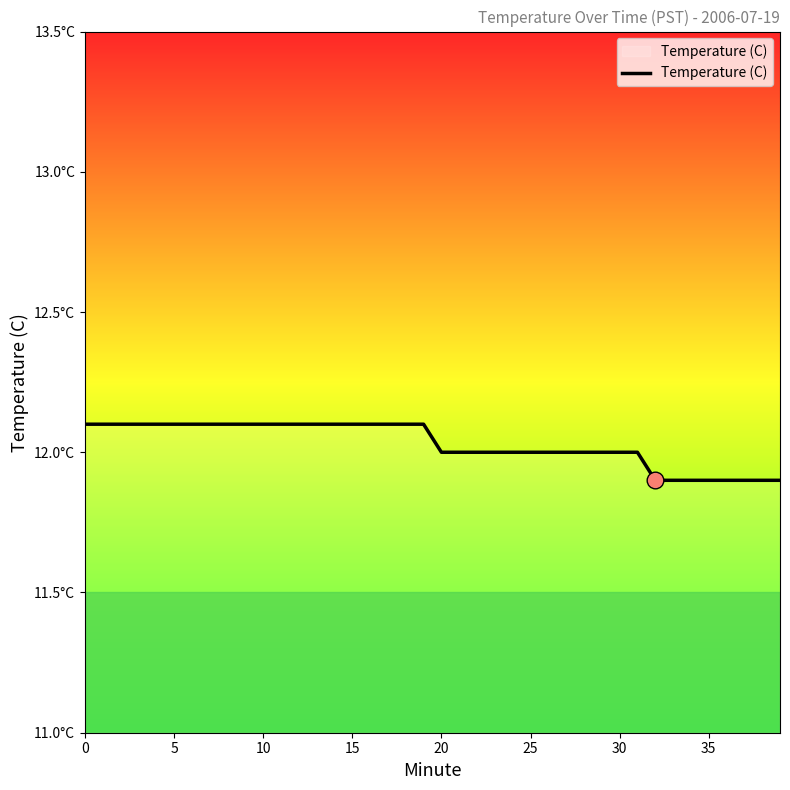

Is this an area chart (filled region under the line)?

Yes